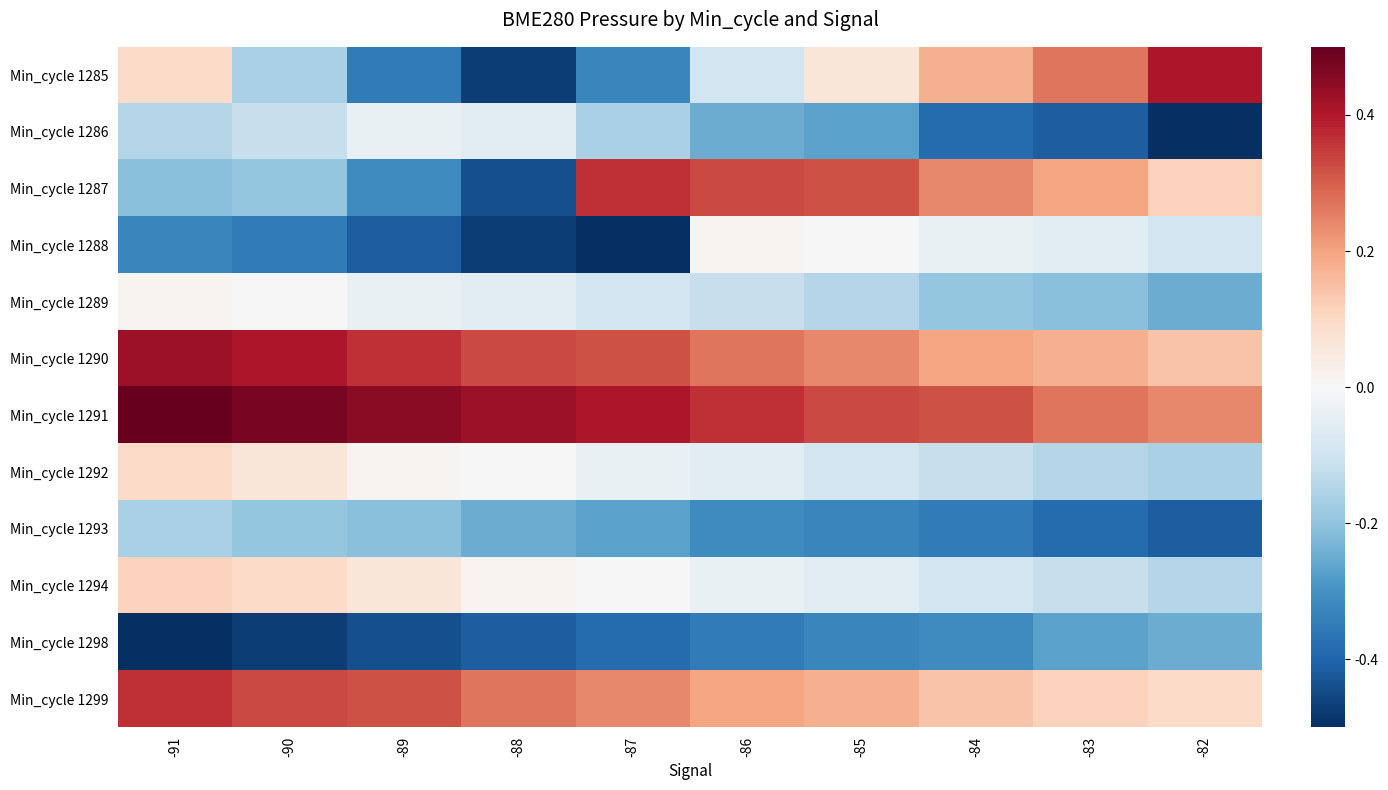

Reading left to right, extract all data points from this chart.

Min_cycle 1285: -91=0.1	-90=-0.2	-89=-0.4	-88=-0.5	-87=-0.3	-86=-0.1	-85=0.1	-84=0.2	-83=0.3	-82=0.4
Min_cycle 1286: -91=-0.1	-90=-0.1	-89=-0.0	-88=-0.1	-87=-0.2	-86=-0.2	-85=-0.3	-84=-0.4	-83=-0.4	-82=-0.5
Min_cycle 1287: -91=-0.2	-90=-0.2	-89=-0.3	-88=-0.4	-87=0.4	-86=0.3	-85=0.3	-84=0.2	-83=0.2	-82=0.1
Min_cycle 1288: -91=-0.3	-90=-0.4	-89=-0.4	-88=-0.5	-87=-0.5	-86=0.0	-85=0.0	-84=-0.0	-83=-0.1	-82=-0.1
Min_cycle 1289: -91=0.0	-90=0.0	-89=-0.0	-88=-0.1	-87=-0.1	-86=-0.1	-85=-0.1	-84=-0.2	-83=-0.2	-82=-0.2
Min_cycle 1290: -91=0.4	-90=0.4	-89=0.4	-88=0.3	-87=0.3	-86=0.3	-85=0.2	-84=0.2	-83=0.2	-82=0.1
Min_cycle 1291: -91=0.5	-90=0.5	-89=0.5	-88=0.4	-87=0.4	-86=0.4	-85=0.3	-84=0.3	-83=0.3	-82=0.2
Min_cycle 1292: -91=0.1	-90=0.1	-89=0.0	-88=0.0	-87=-0.0	-86=-0.1	-85=-0.1	-84=-0.1	-83=-0.1	-82=-0.2
Min_cycle 1293: -91=-0.2	-90=-0.2	-89=-0.2	-88=-0.2	-87=-0.3	-86=-0.3	-85=-0.3	-84=-0.4	-83=-0.4	-82=-0.4
Min_cycle 1294: -91=0.1	-90=0.1	-89=0.1	-88=0.0	-87=0.0	-86=-0.0	-85=-0.1	-84=-0.1	-83=-0.1	-82=-0.1
Min_cycle 1298: -91=-0.5	-90=-0.5	-89=-0.4	-88=-0.4	-87=-0.4	-86=-0.4	-85=-0.3	-84=-0.3	-83=-0.3	-82=-0.2
Min_cycle 1299: -91=0.4	-90=0.3	-89=0.3	-88=0.3	-87=0.2	-86=0.2	-85=0.2	-84=0.1	-83=0.1	-82=0.1